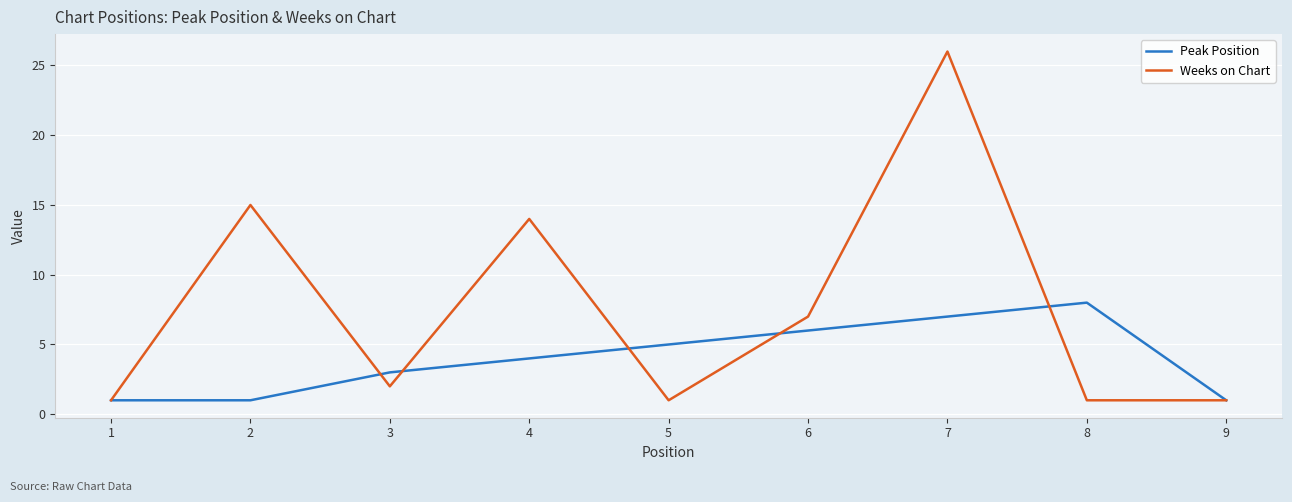

List the series in order of their peak value, highest first.

Weeks on Chart, Peak Position